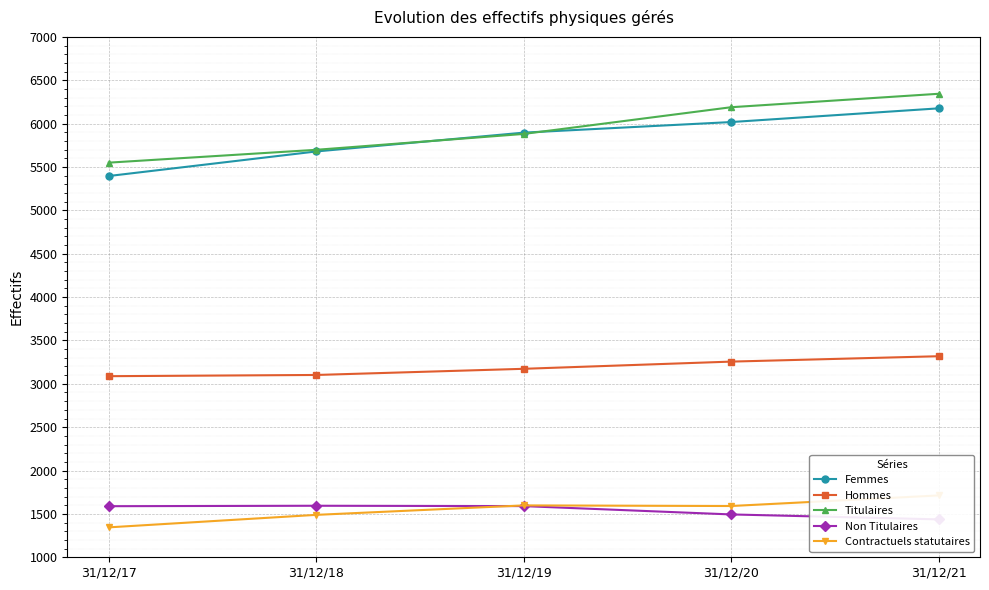

What is the value of the Non Titulaires point at the 3rd from the left?

1590